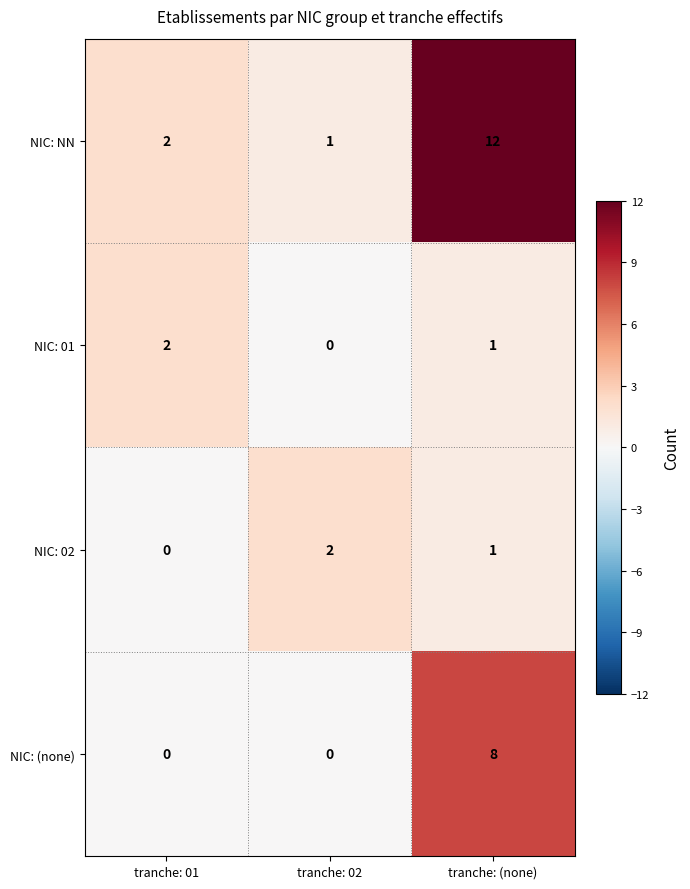

Reading right to left, what are all the values shown in this chart?

NIC: NN: 12	1	2
NIC: 01: 1	0	2
NIC: 02: 1	2	0
NIC: (none): 8	0	0